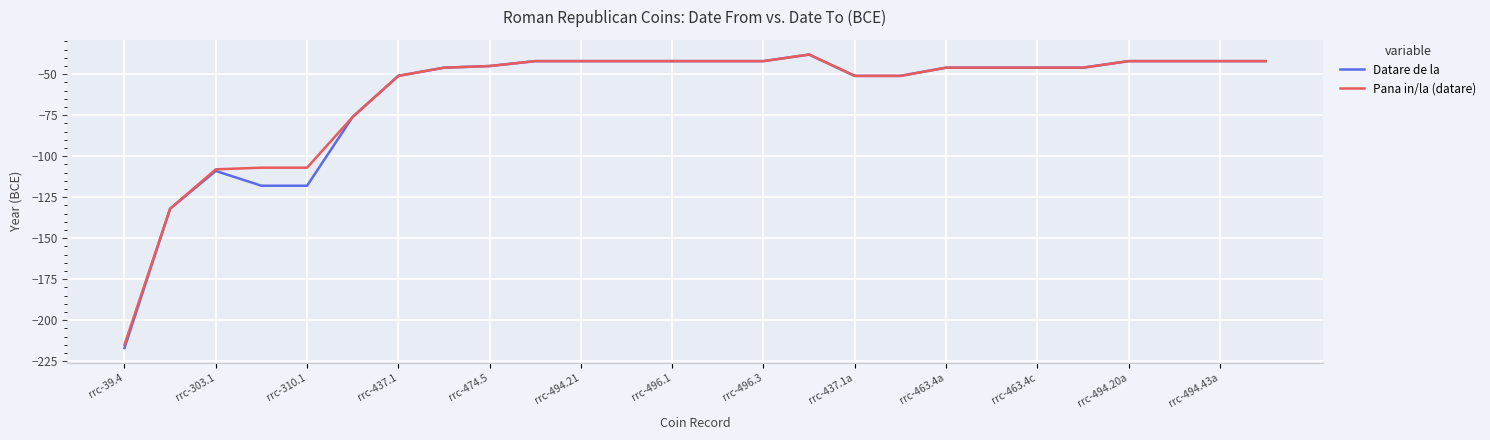

Reading right to left, extract all data points from this chart.

Datare de la: -42	-42	-42	-42	-46	-46	-46	-46	-51	-51	-38	-42	-42	-42	-42	-42	-42	-45	-46	-51	-76	-118	-118	-109	-132	-217
Pana in/la (datare): -42	-42	-42	-42	-46	-46	-46	-46	-51	-51	-38	-42	-42	-42	-42	-42	-42	-45	-46	-51	-76	-107	-107	-108	-132	-215